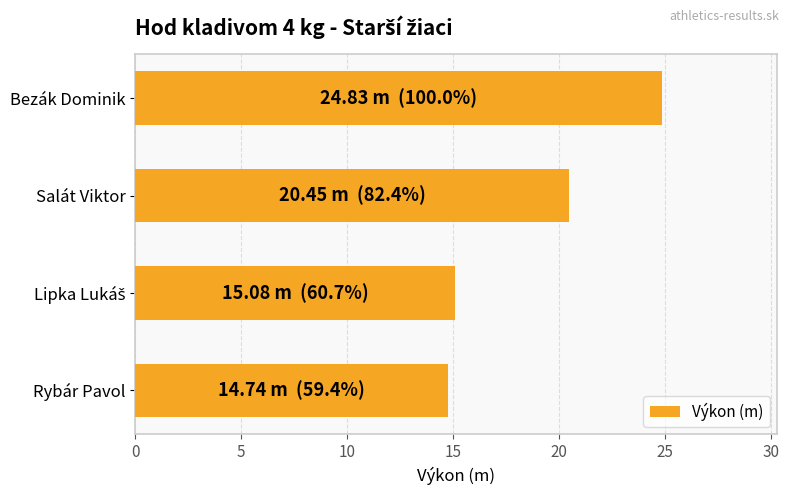

What value does the data have at Bezák Dominik?

24.8